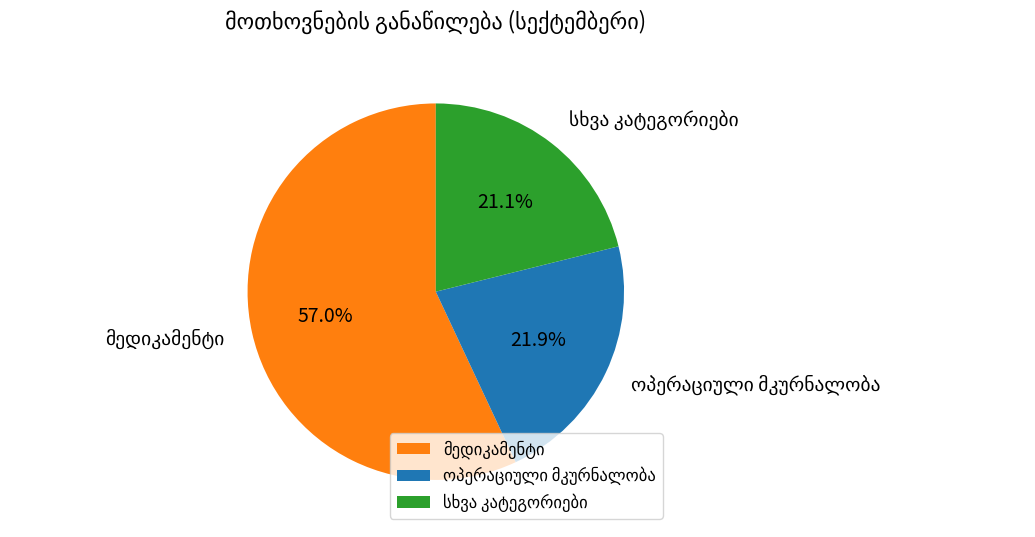

Is there any slice that represents more than half of the pie?

Yes